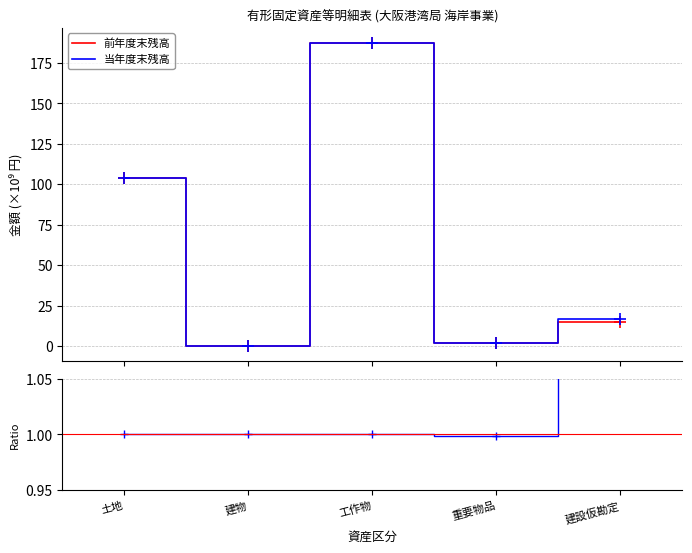

What position from the right is 工作物?

3